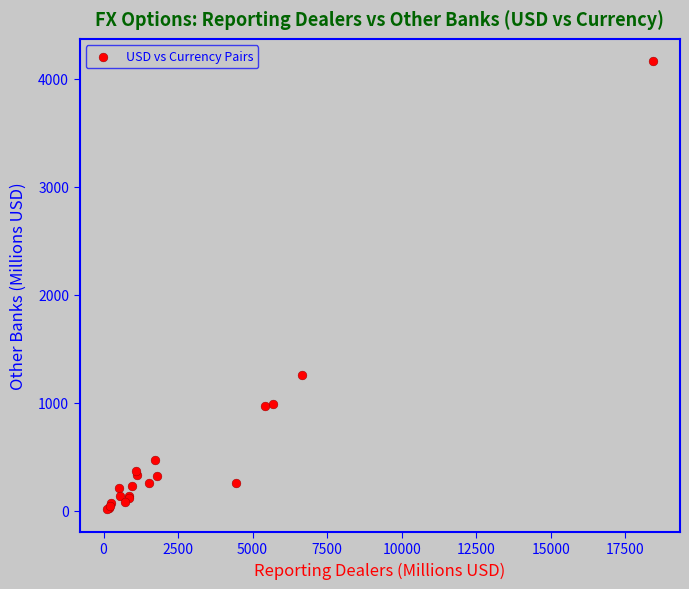

What Y value in the scatter plot is closest to 2086?

1255.8